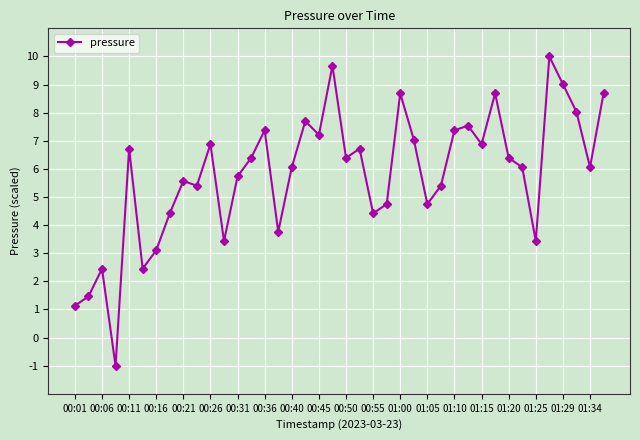

What is the value of the 29th point from the left?

7.4